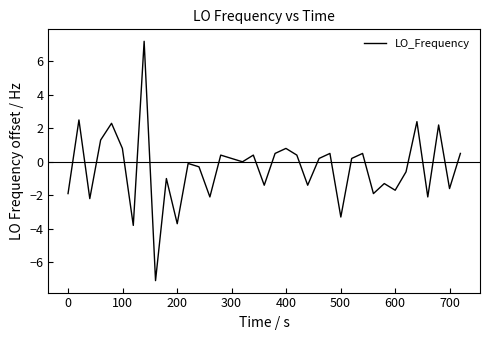

What is the difference between the maximum and minimum values?

14.3